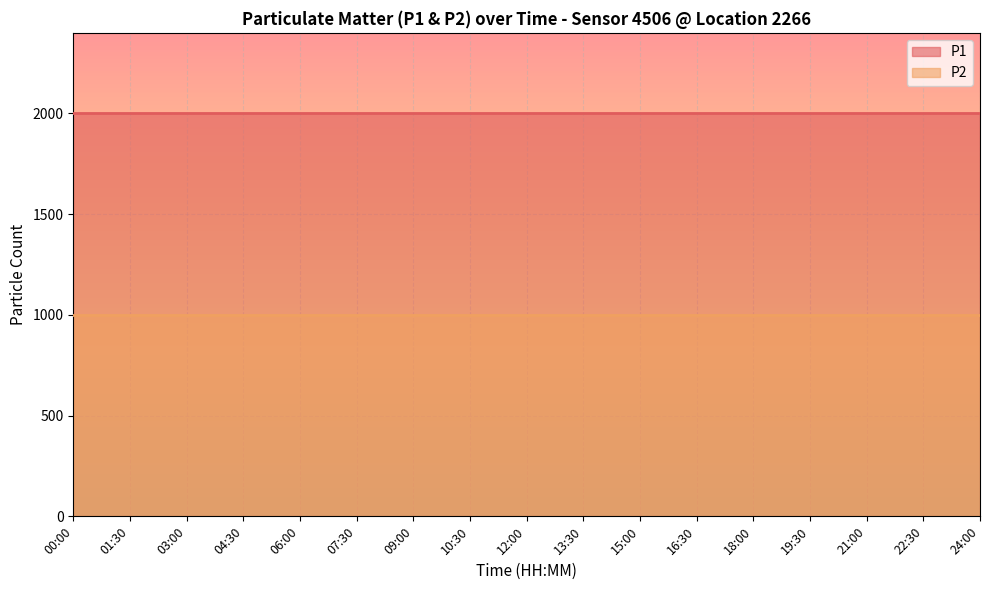

At which category is the sum across all series the highest?

00:00